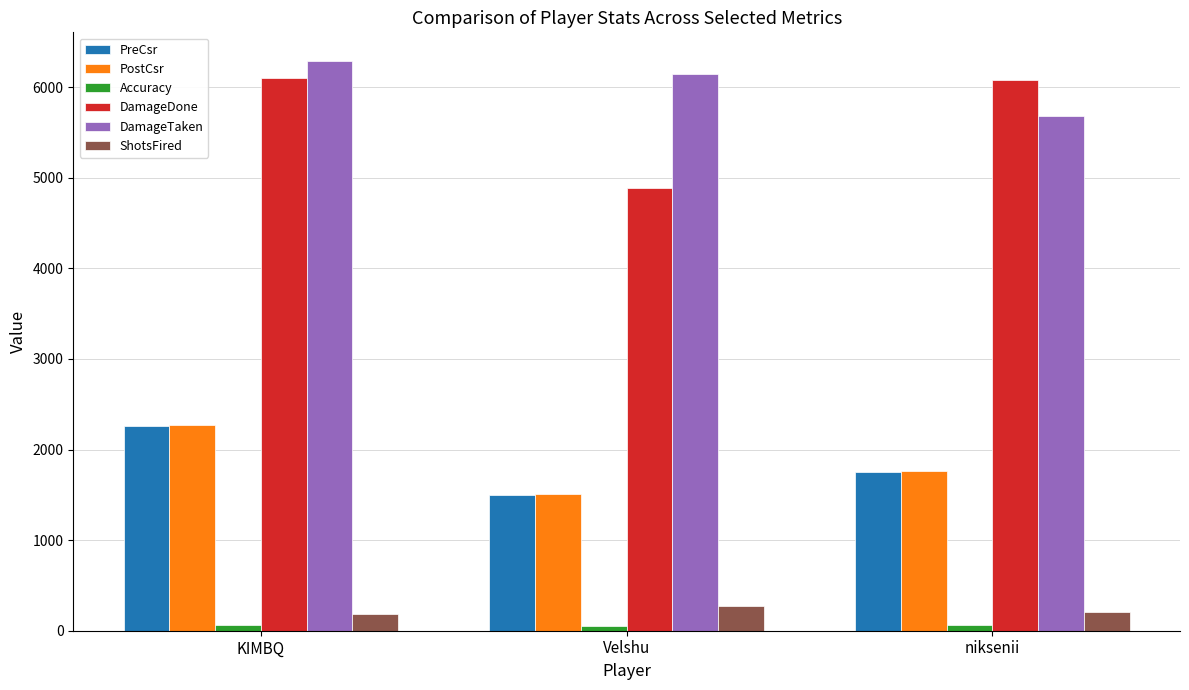

The value of PreCsr at Velshu is 1500.0. True or false?

True